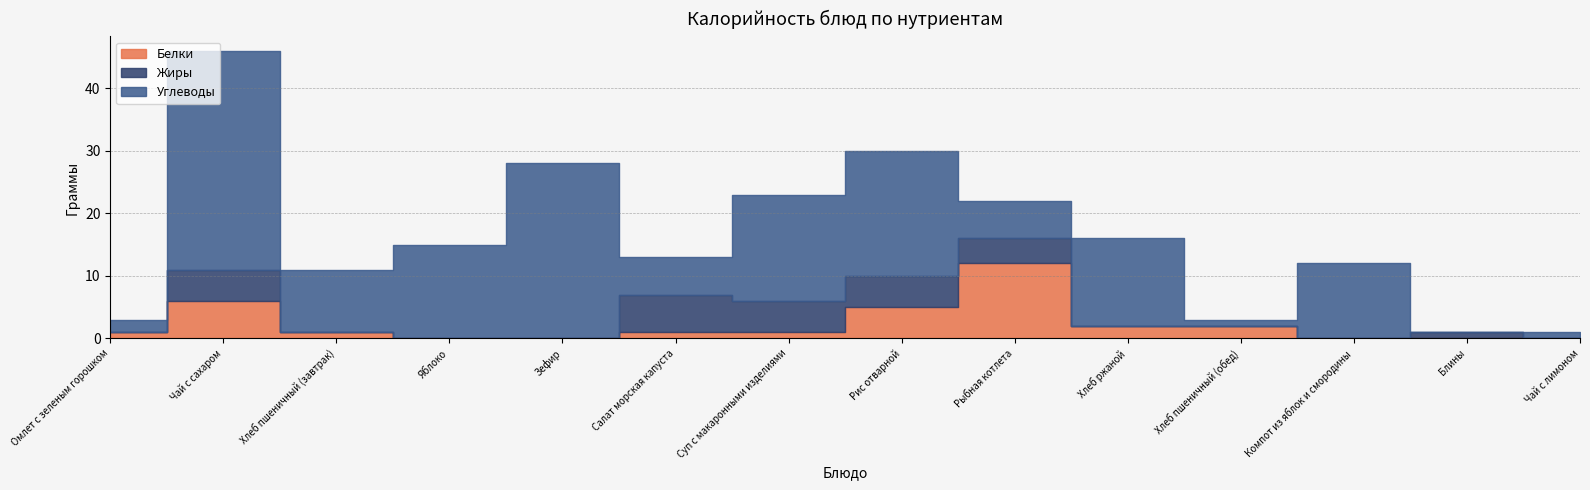

What is the label of the 11th point from the right?

Яблоко